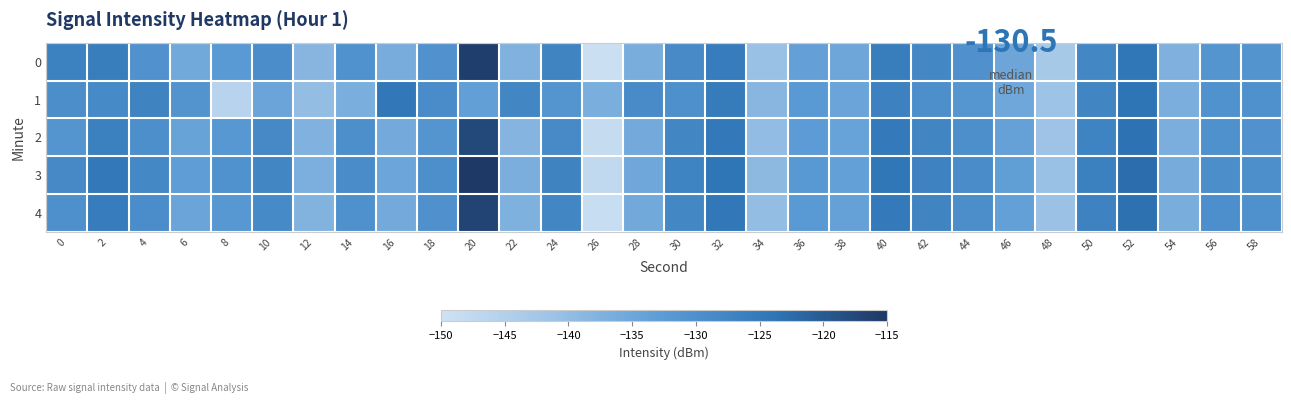

Rank the series at 42 from highest to lowest value.

3, 4, 2, 0, 1